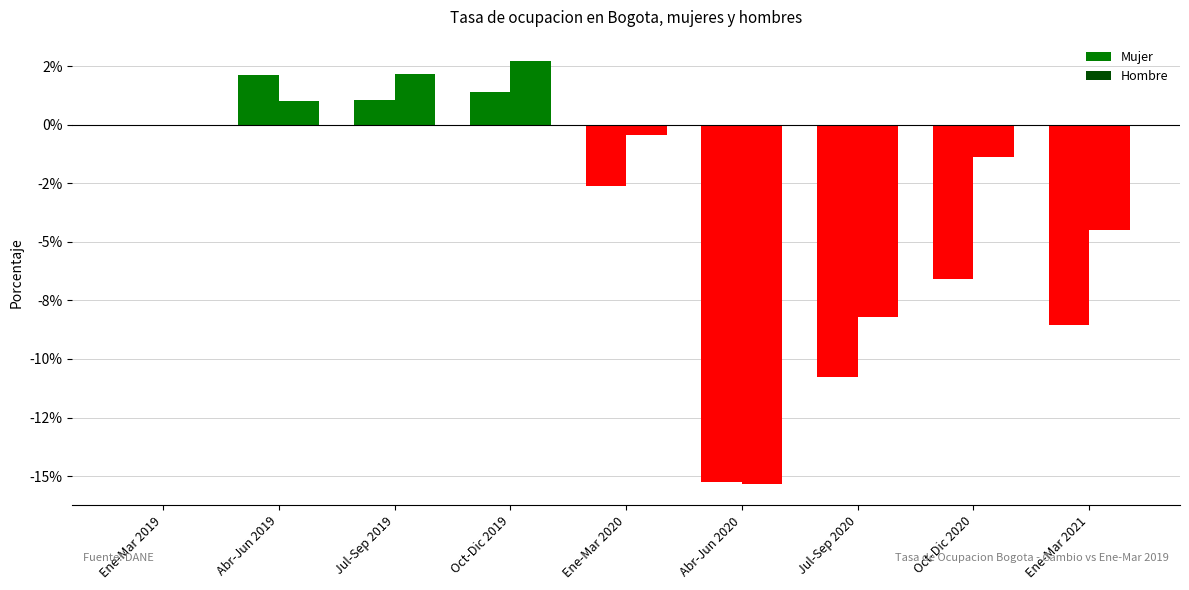

Are the bars grouped side by side (vs. stacked)?

Yes